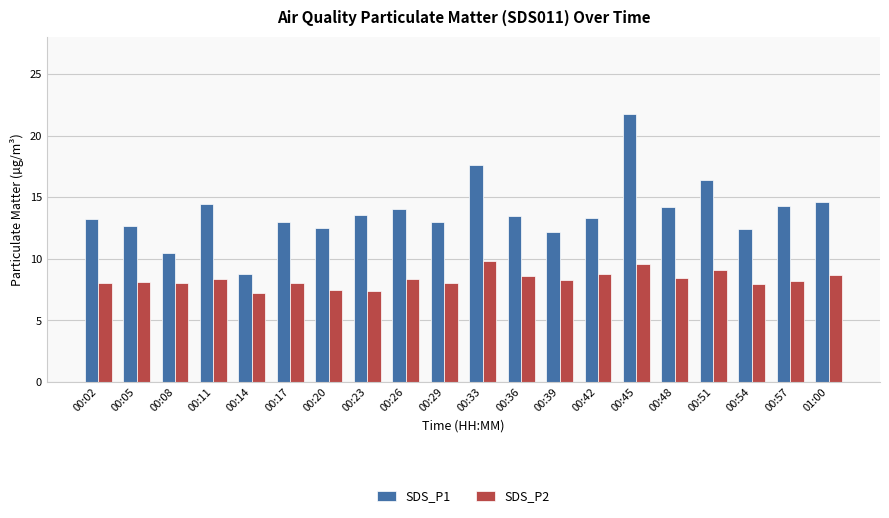

The value of SDS_P1 at 00:51 is 28.1. True or false?

False